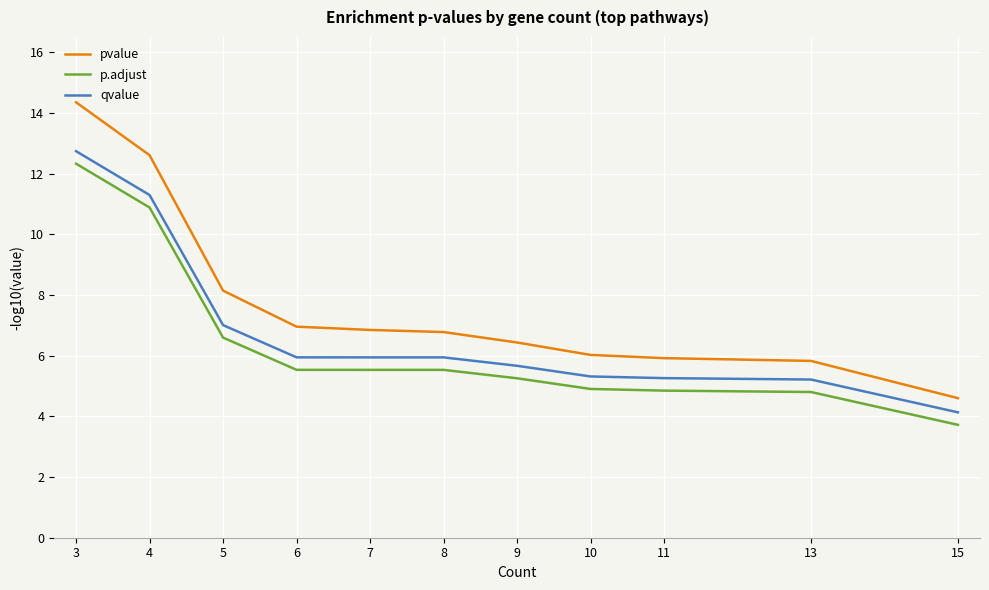

Which series has the largest total across all categories?

pvalue